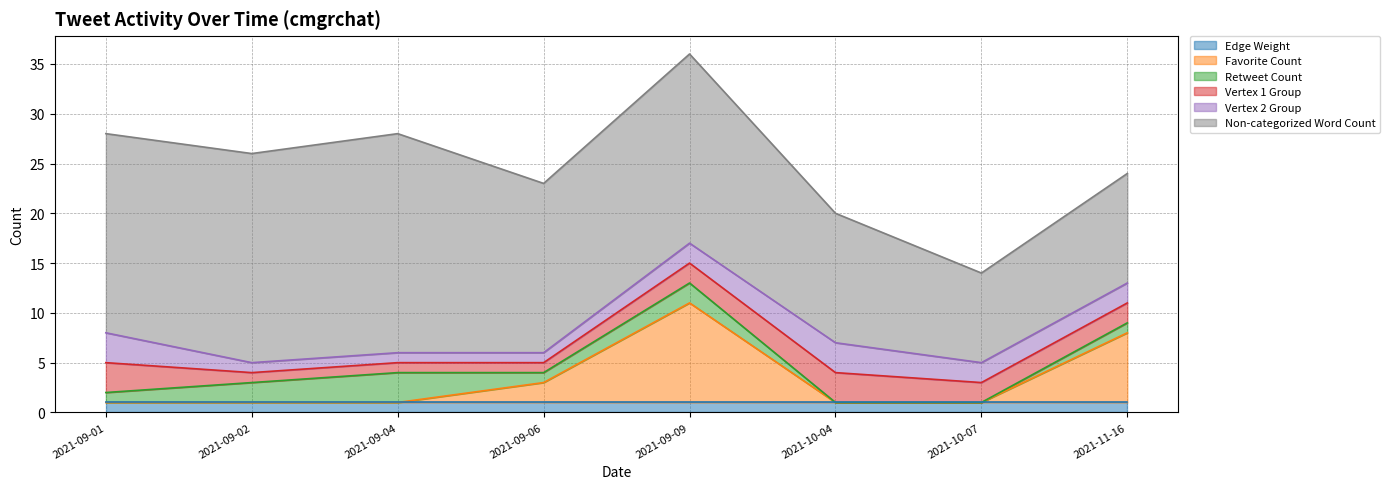

Reading left to right, extract all data points from this chart.

Edge Weight: 1	1	1	1	1	1	1	1
Favorite Count: 0	0	0	2	10	0	0	7
Retweet Count: 1	2	3	1	2	0	0	1
Vertex 1 Group: 3	1	1	1	2	3	2	2
Vertex 2 Group: 3	1	1	1	2	3	2	2
Non-categorized Word Count: 20	21	22	17	19	13	9	11